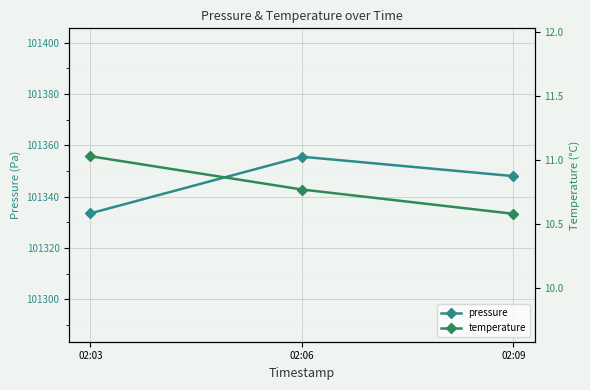

What is the difference between the pressure values at 02:09 and 02:06?

7.6